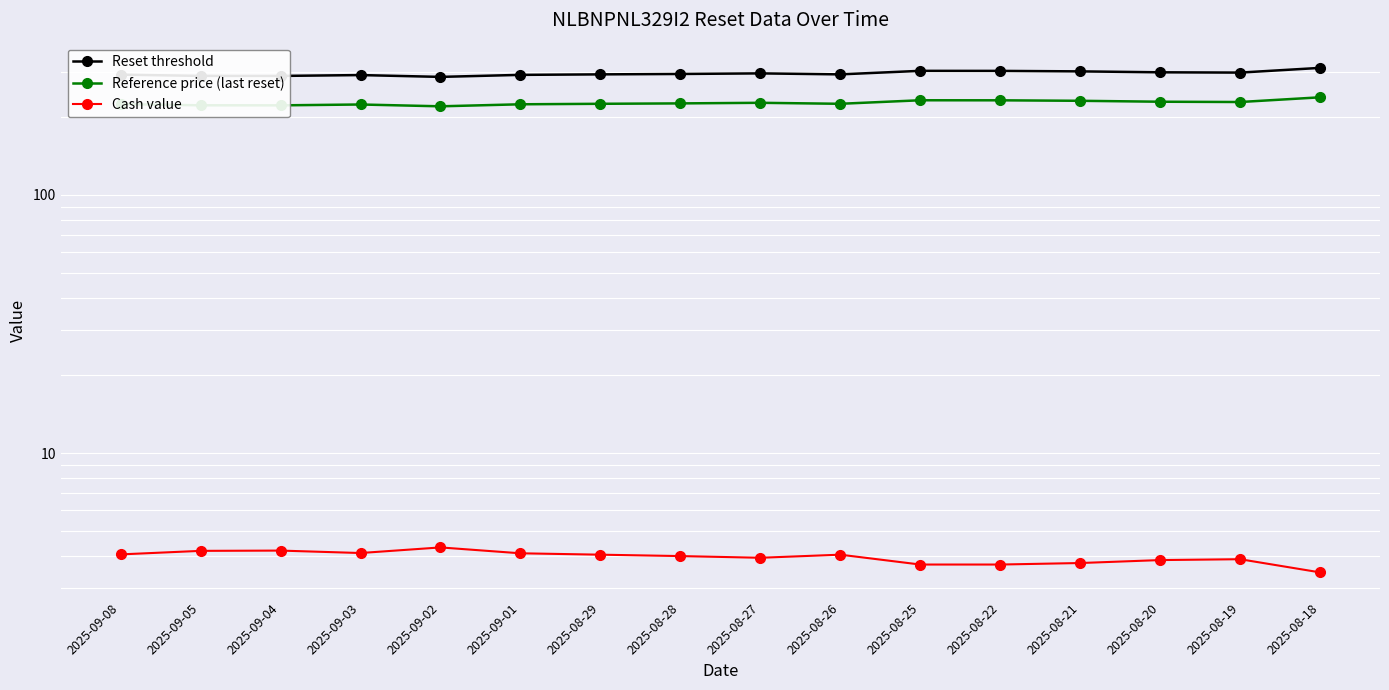

Reading right to left, transcribe all the data shown in this chart.

Reset threshold: 310.2	297.4	298.2	300.7	302.0	302.1	292.8	295.4	293.8	292.8	291.5	286.3	290.9	288.7	288.9	292.0
Reference price (last reset): 238.6	228.8	229.4	231.3	232.3	232.4	225.2	227.2	226.0	225.2	224.2	220.2	223.8	222.1	222.2	224.6
Cash value: 3.5	3.9	3.9	3.8	3.7	3.7	4.0	3.9	4.0	4.0	4.1	4.3	4.1	4.2	4.2	4.0